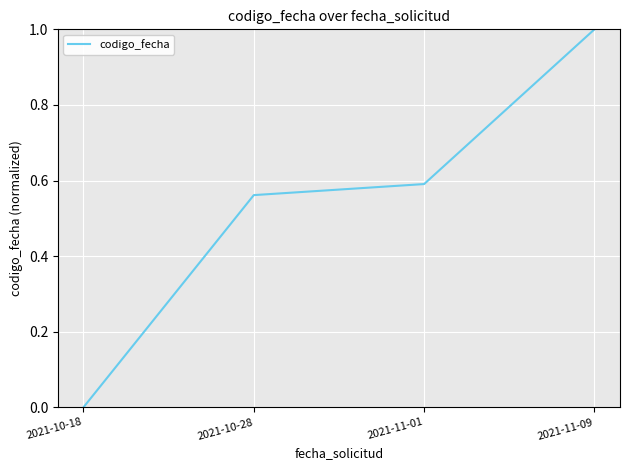

The value at 2021-10-18 is 0.3. True or false?

False